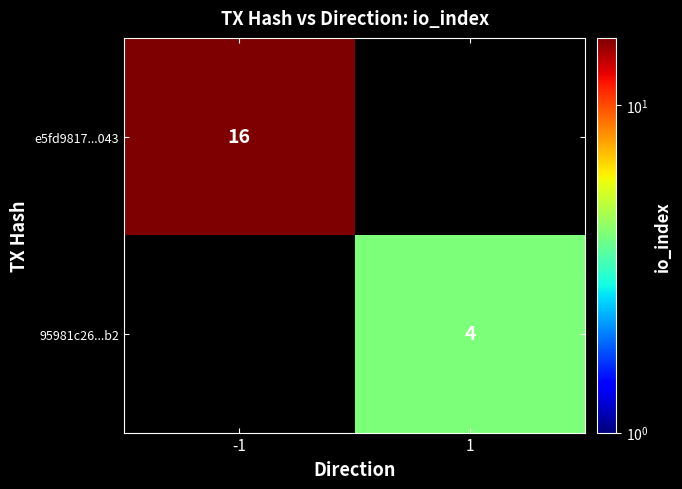

True or false: e5fd9817...043 has a value of 8 at -1.

False